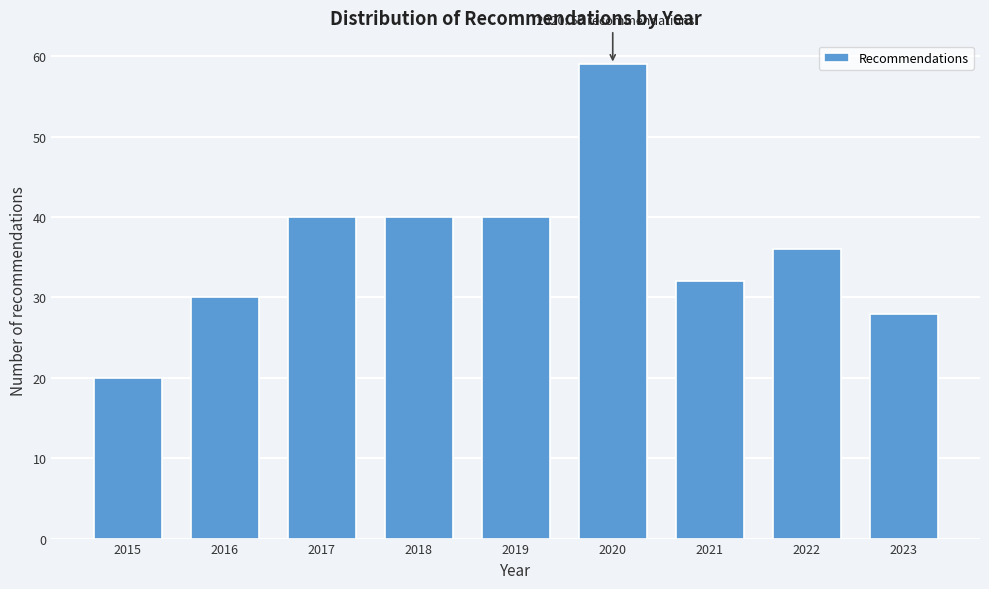

Reading left to right, what are all the values shown in this chart?

20	30	40	40	40	59	32	36	28